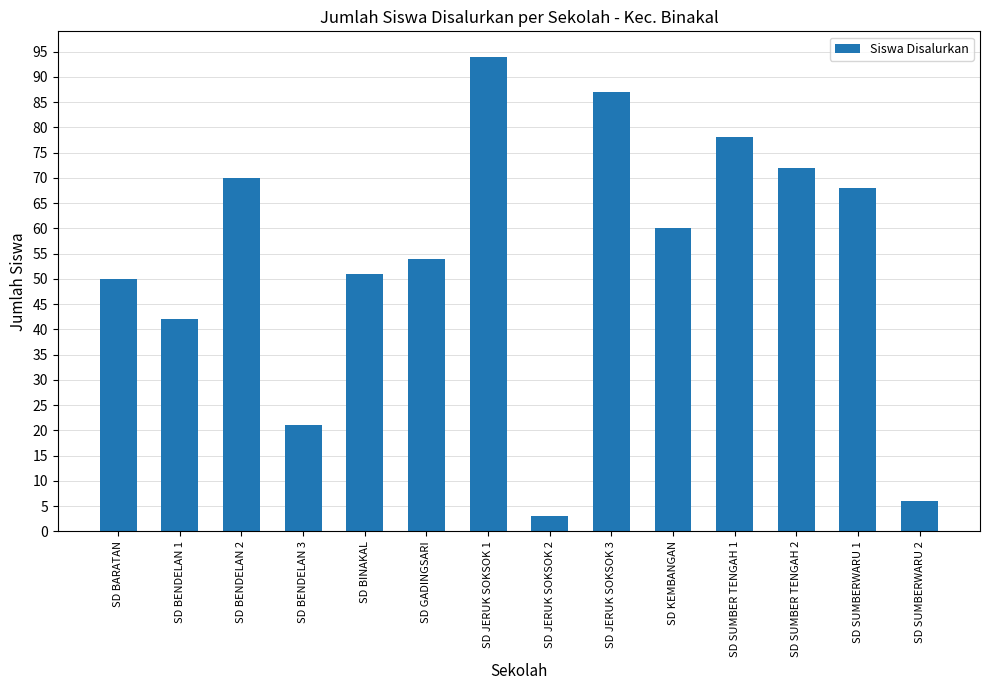

The chart shows a value of 55 at SD JERUK SOKSOK 3. True or false?

False